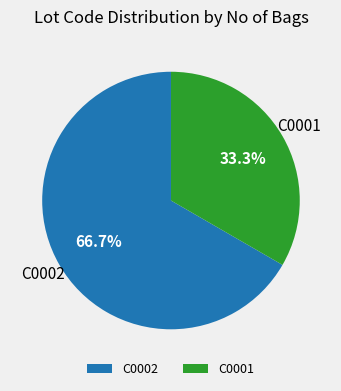

To the nearest percent, what percentage of the pie is C0001?

33%